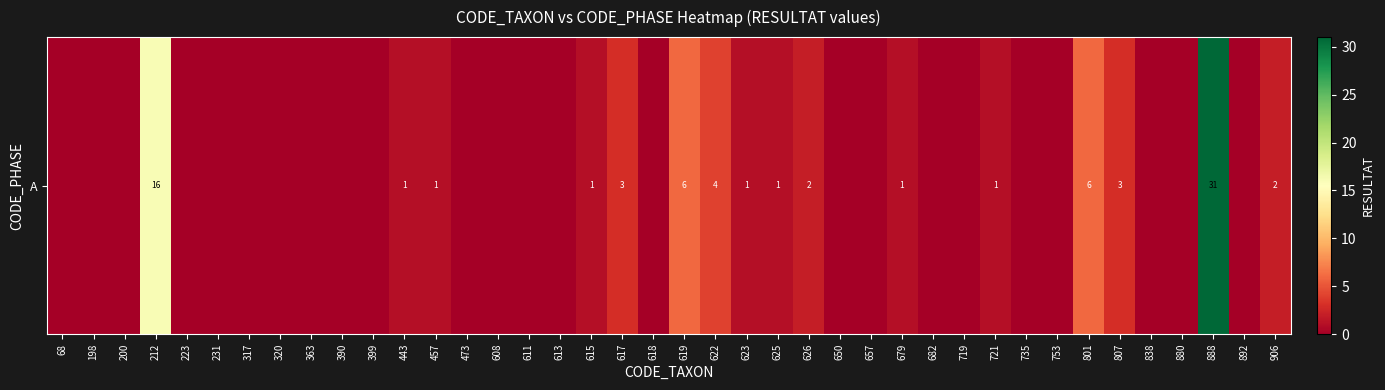

Which category has the highest value across all series?

888